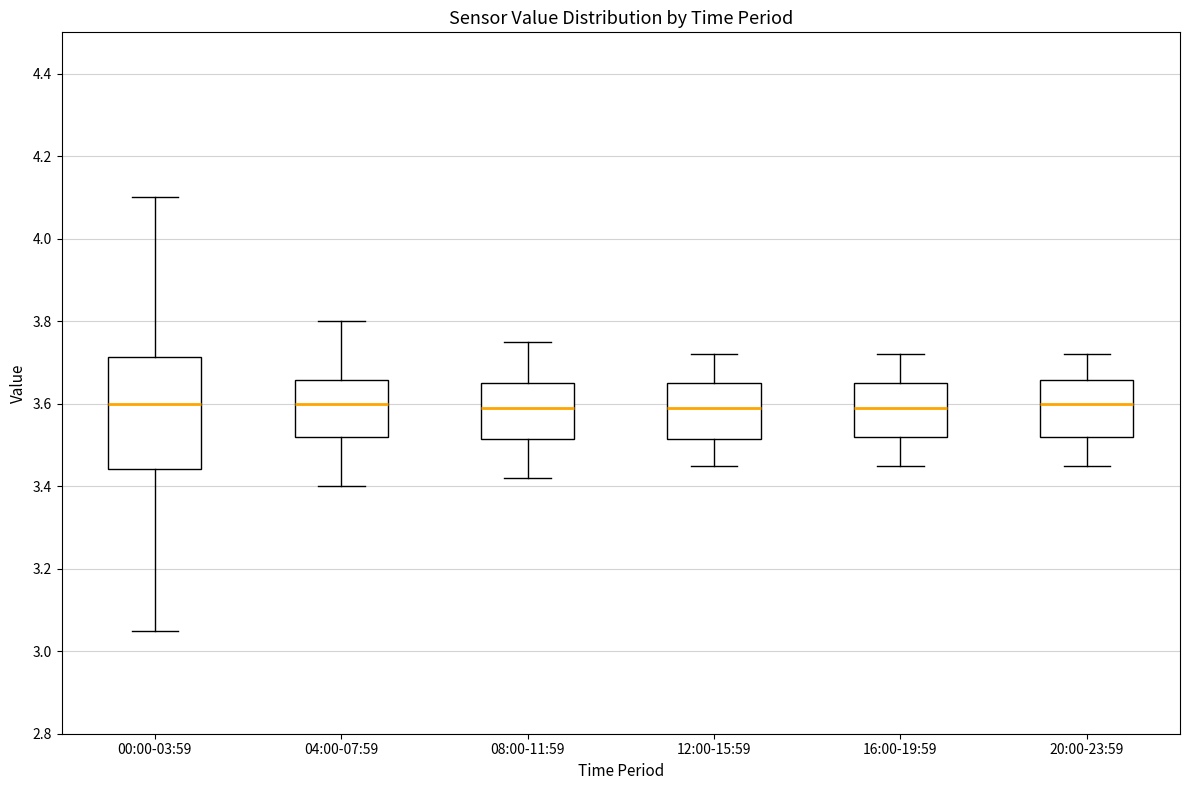

Reading left to right, transcribe this box plot: for each box, give where its median line is, the range the box spans, and where its two whiskers end, as read against the y-axis. The values are not printed on the chart, so give them approximately, as read against the axis.

00:00-03:59: median 3.60, box 3.44 to 3.72, whiskers 3.06 to 4.10
04:00-07:59: median 3.60, box 3.52 to 3.66, whiskers 3.40 to 3.80
08:00-11:59: median 3.60, box 3.52 to 3.66, whiskers 3.42 to 3.76
12:00-15:59: median 3.60, box 3.52 to 3.66, whiskers 3.46 to 3.72
16:00-19:59: median 3.60, box 3.52 to 3.66, whiskers 3.46 to 3.72
20:00-23:59: median 3.60, box 3.52 to 3.66, whiskers 3.46 to 3.72